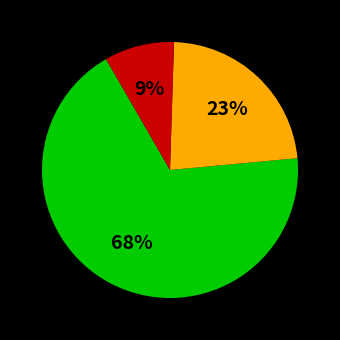

Is there a majority slice in this chart?

Yes